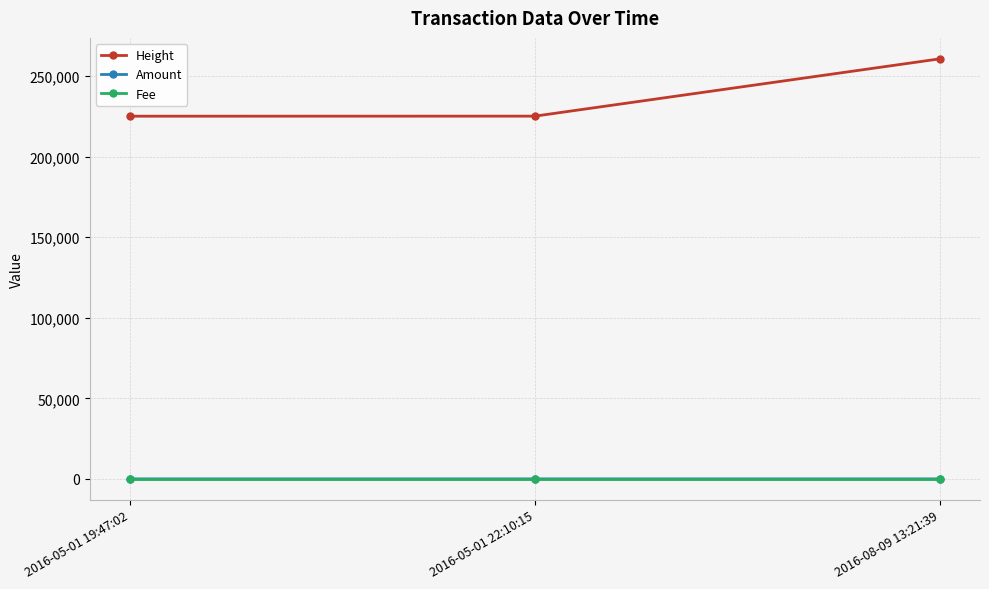

At which label is Height closest to 242790?

2016-05-01 22:10:15